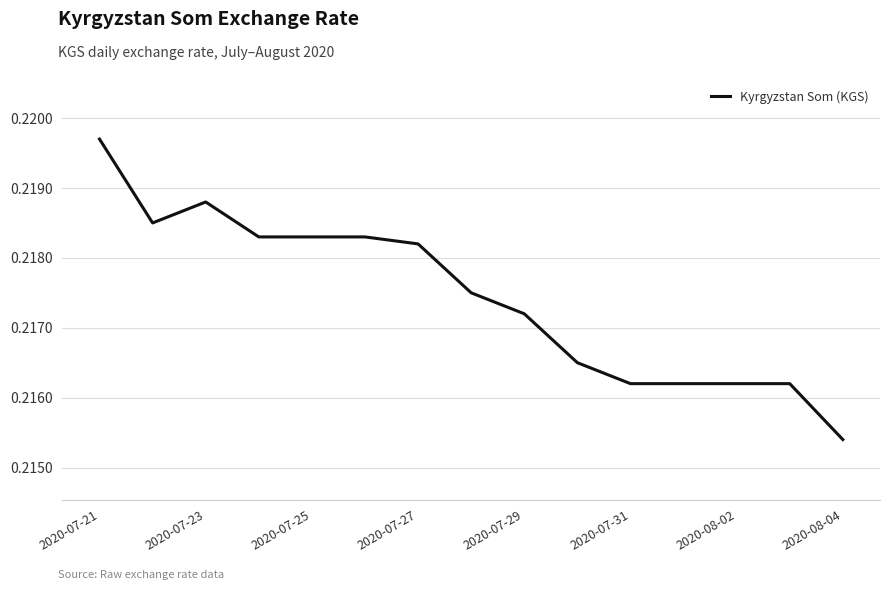

Count the values in the range 0 to 1.

15